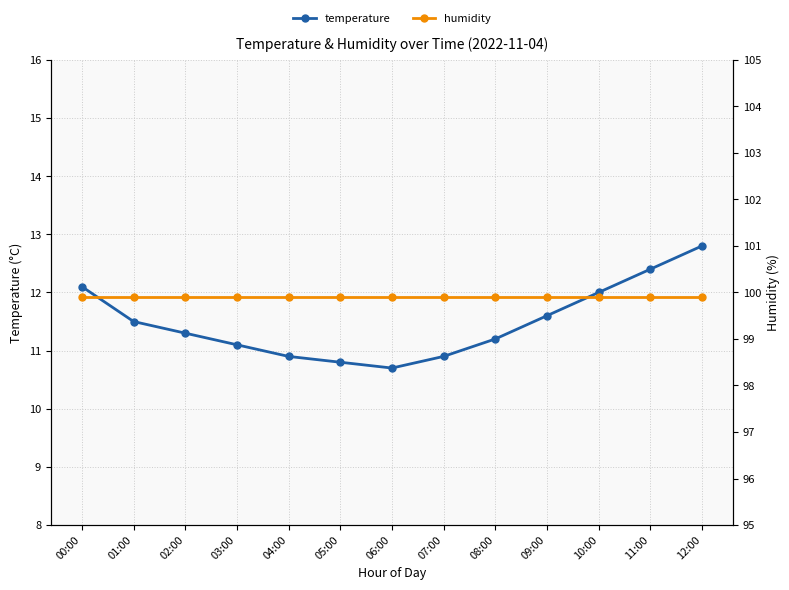

What is the approximate value of humidity at 03:00?

99.9